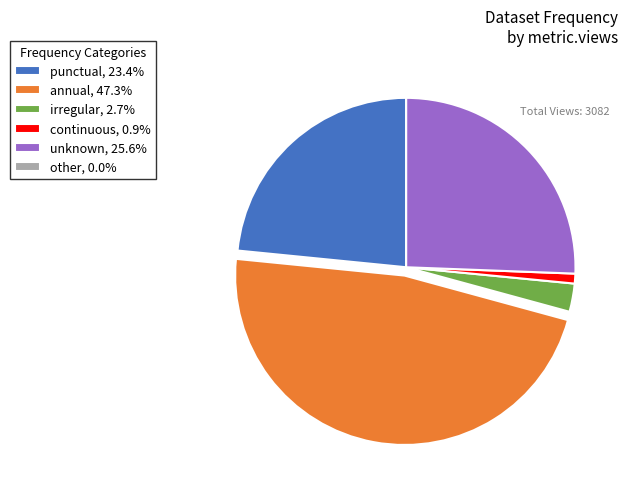

What is the ratio of the value at annual, 47.3% to the value at irregular, 2.7%?

17.6